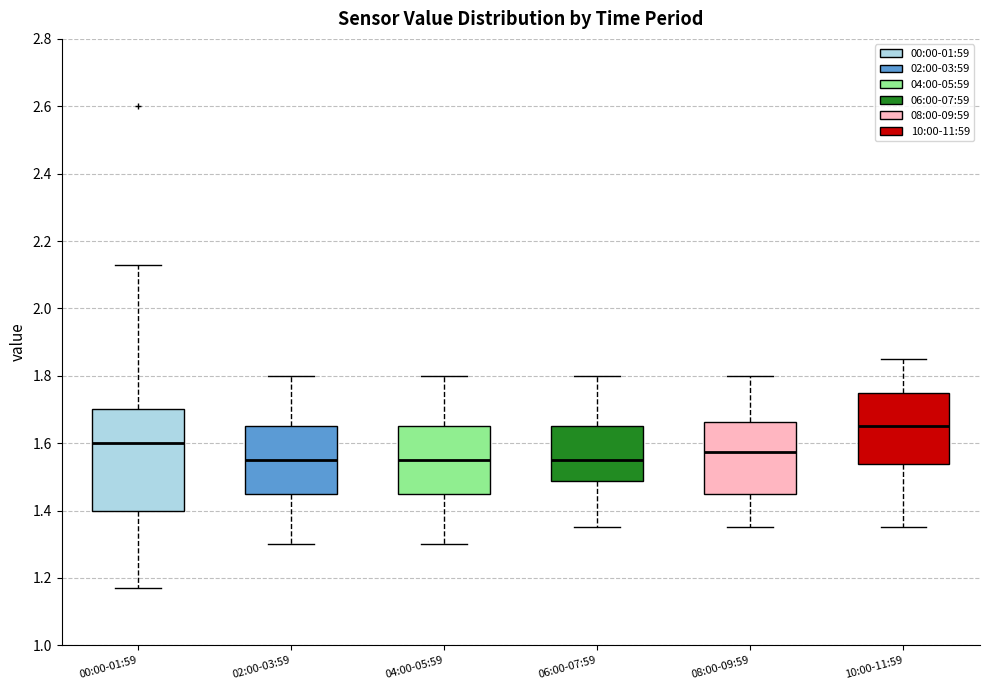

Reading left to right, read every box against the y-axis: the position of its median line, the range the box covers, and the ends of its whiskers. The values are not printed on the chart, so give them approximately, as read against the axis.

00:00-01:59: median 1.60, box 1.40 to 1.70, whiskers 1.18 to 2.14
02:00-03:59: median 1.56, box 1.46 to 1.66, whiskers 1.30 to 1.80
04:00-05:59: median 1.56, box 1.46 to 1.66, whiskers 1.30 to 1.80
06:00-07:59: median 1.56, box 1.48 to 1.66, whiskers 1.36 to 1.80
08:00-09:59: median 1.58, box 1.46 to 1.66, whiskers 1.36 to 1.80
10:00-11:59: median 1.66, box 1.54 to 1.76, whiskers 1.36 to 1.86